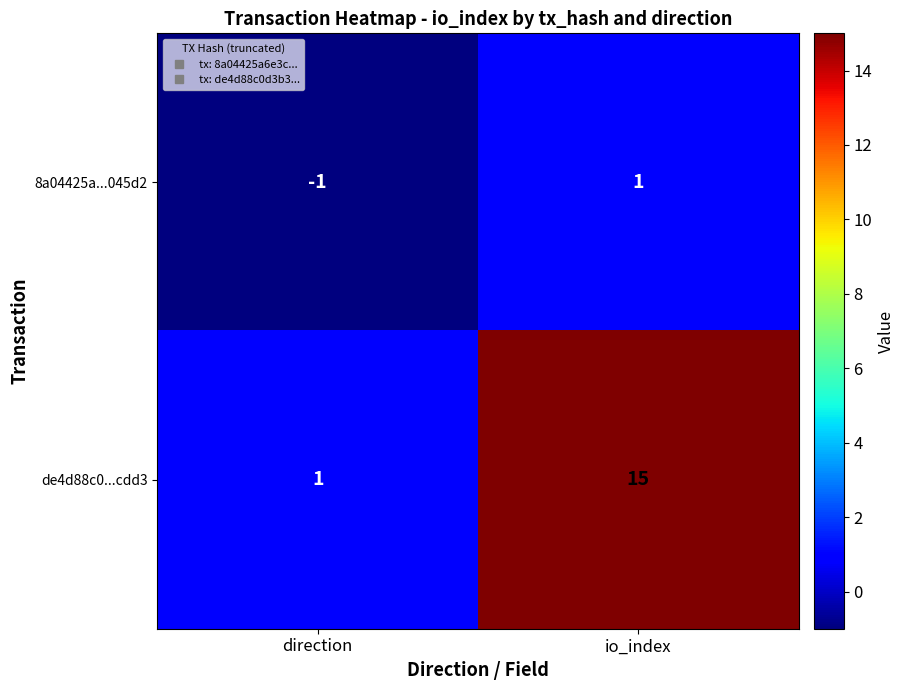

Between direction and io_index, which series saw the biggest shift?

de4d88c0...cdd3